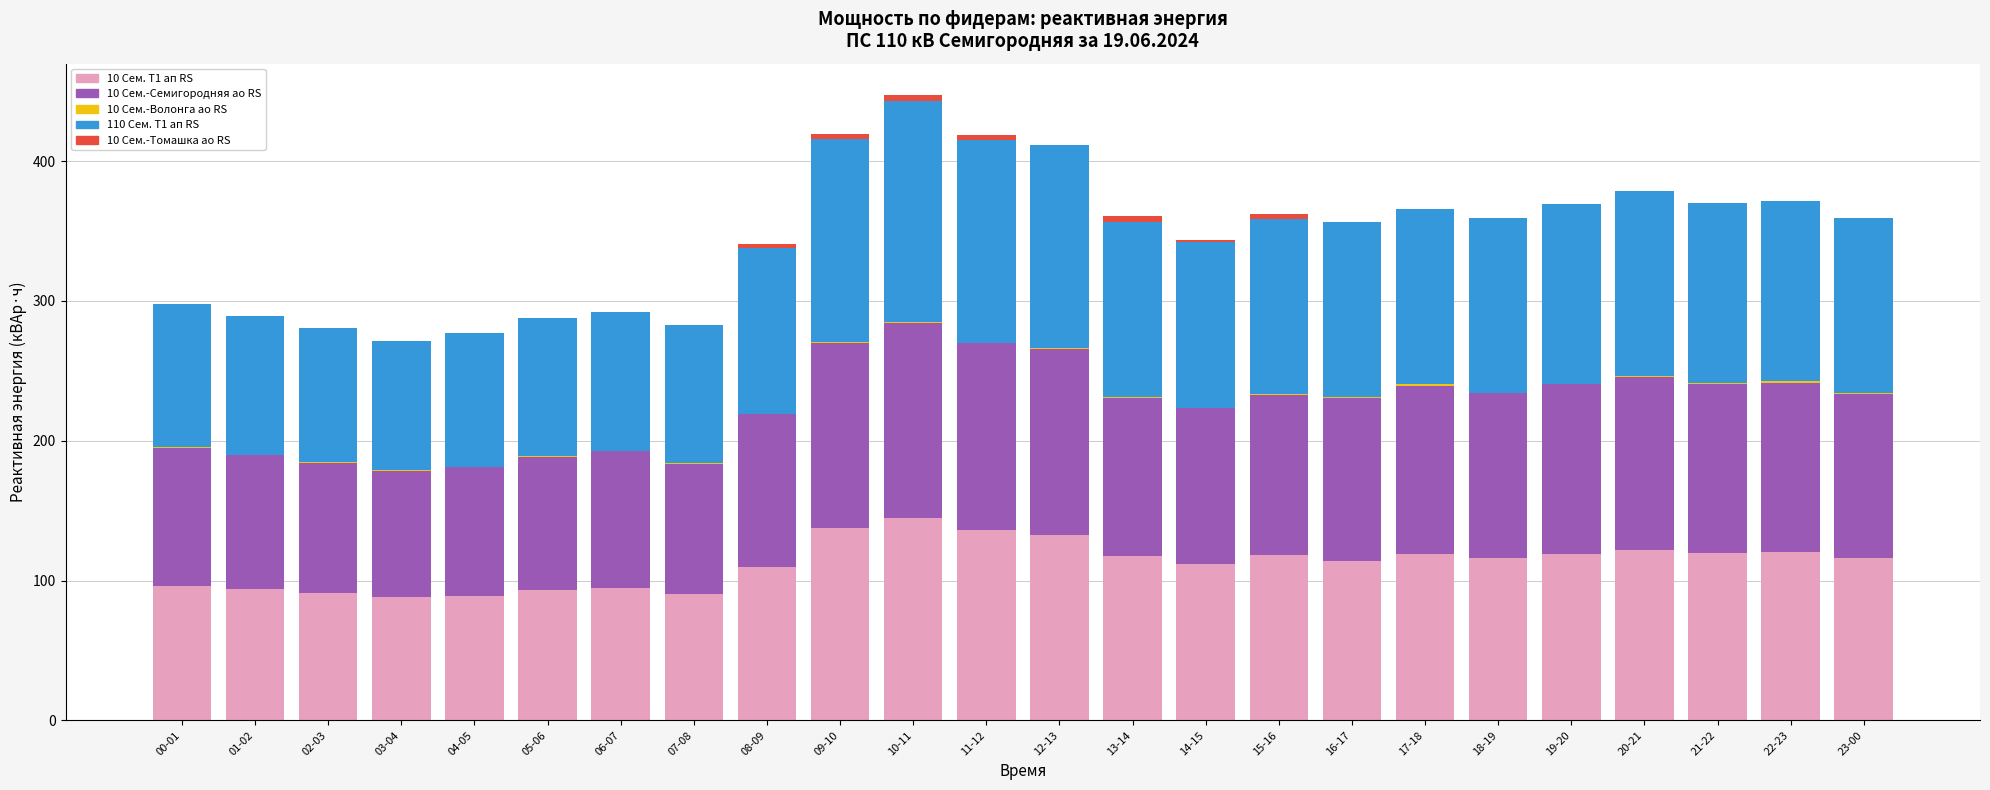

Are the bars horizontal?

No